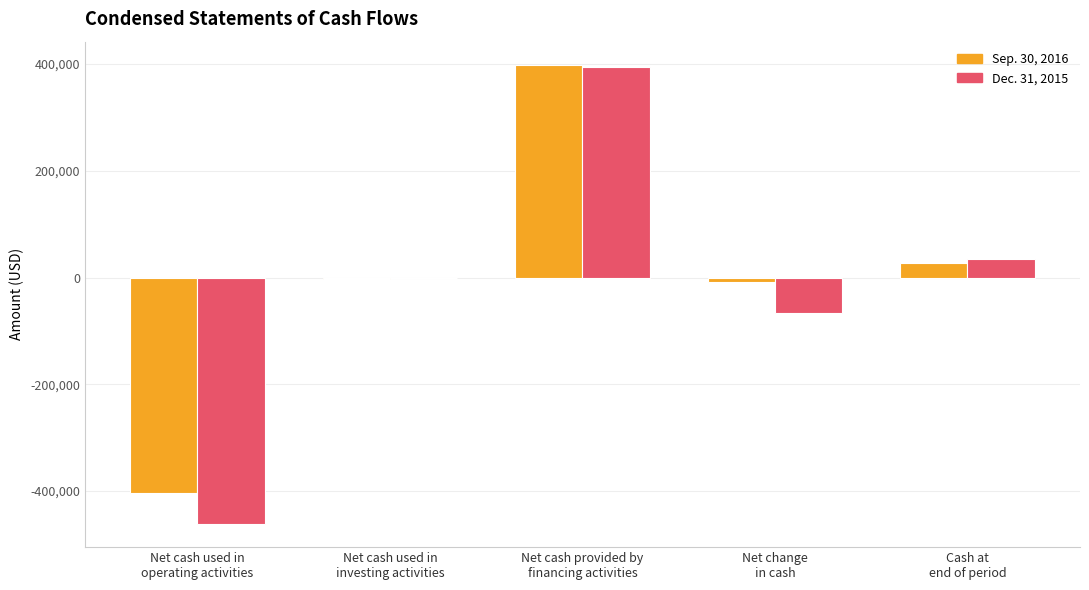

What are all the series names shown in the legend?

Sep. 30, 2016, Dec. 31, 2015